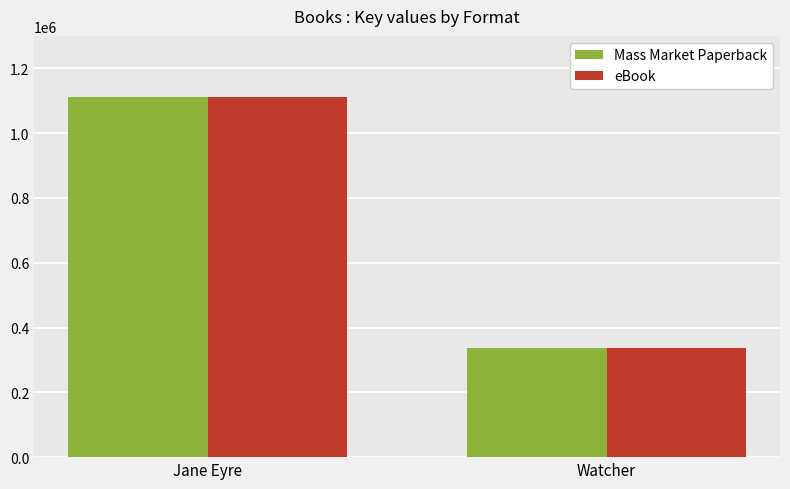

At which category does the chart reach its peak across all series?

Jane Eyre